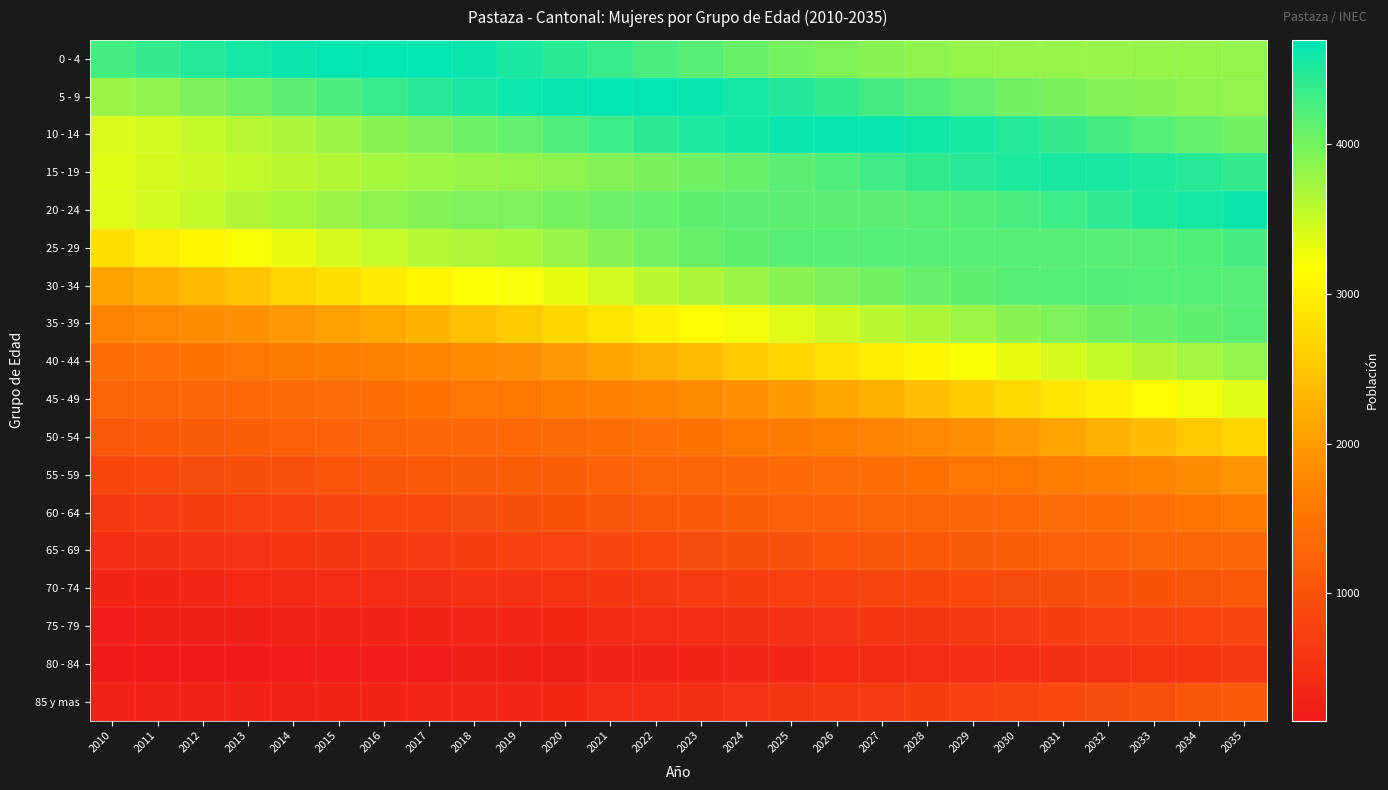

Between 2034 and 2017, which is larger?

2017